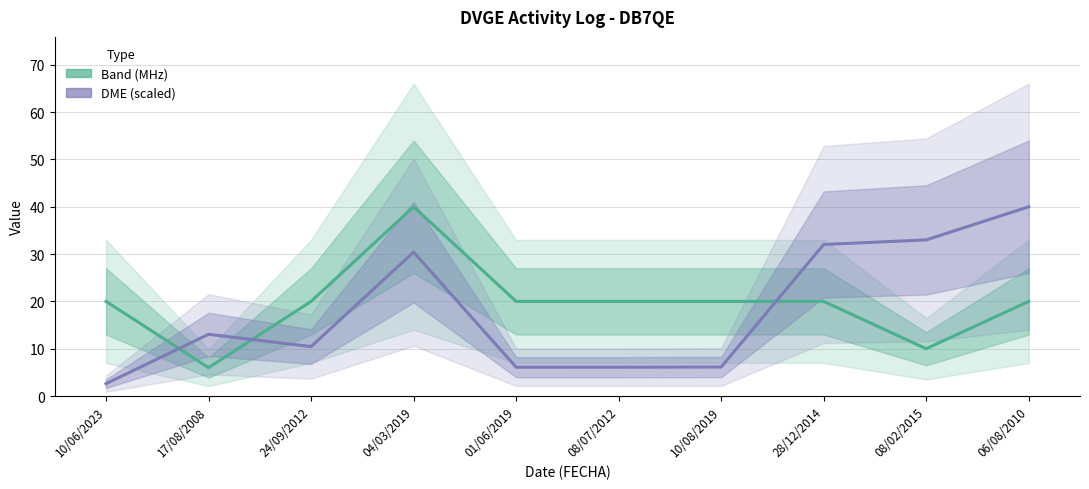

The DME (scaled) series shows 52.7 at 06/08/2010. True or false?

False